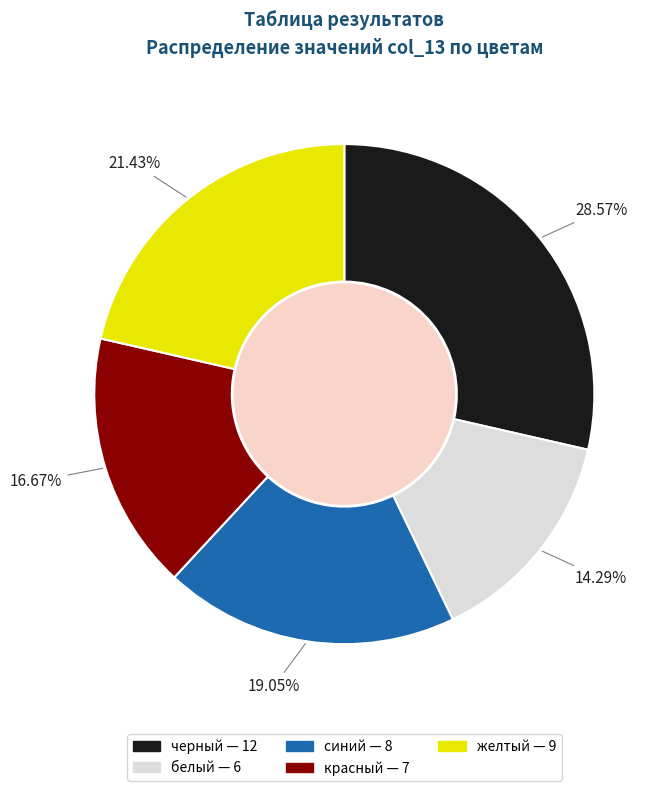

Which slice is the largest?

черный